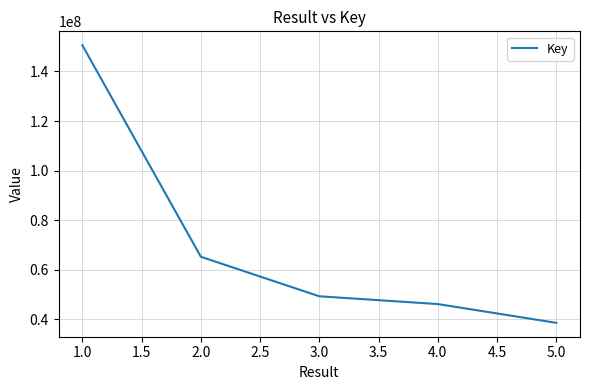

Reading left to right, transcribe all the data shown in this chart.

150610039	65183648	49218757	46084409	38497141